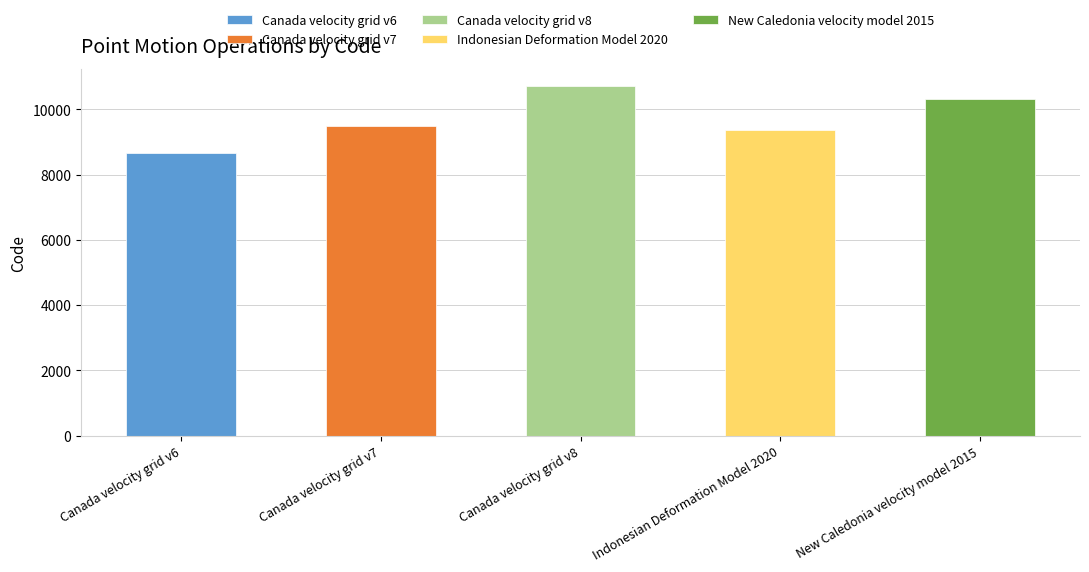

What is the difference between the second highest and second lowest values?

948